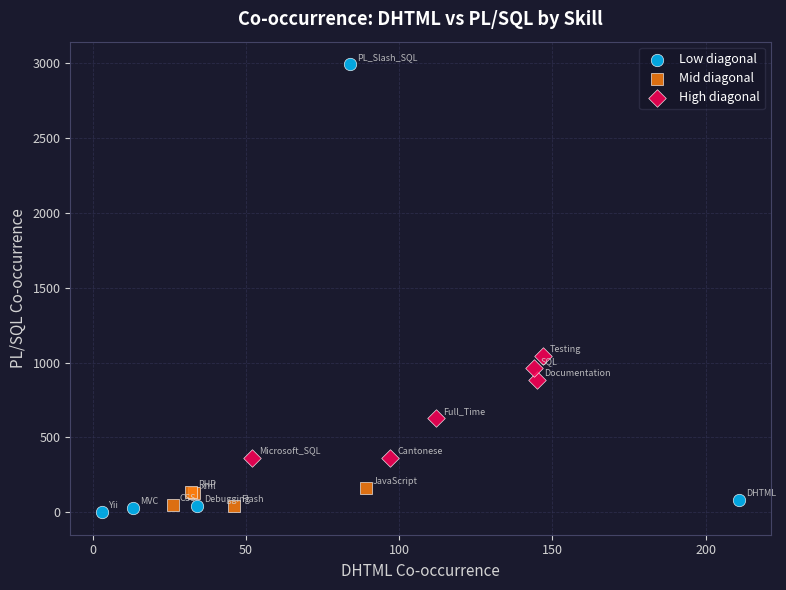

What are all the series names shown in the legend?

Low diagonal, Mid diagonal, High diagonal